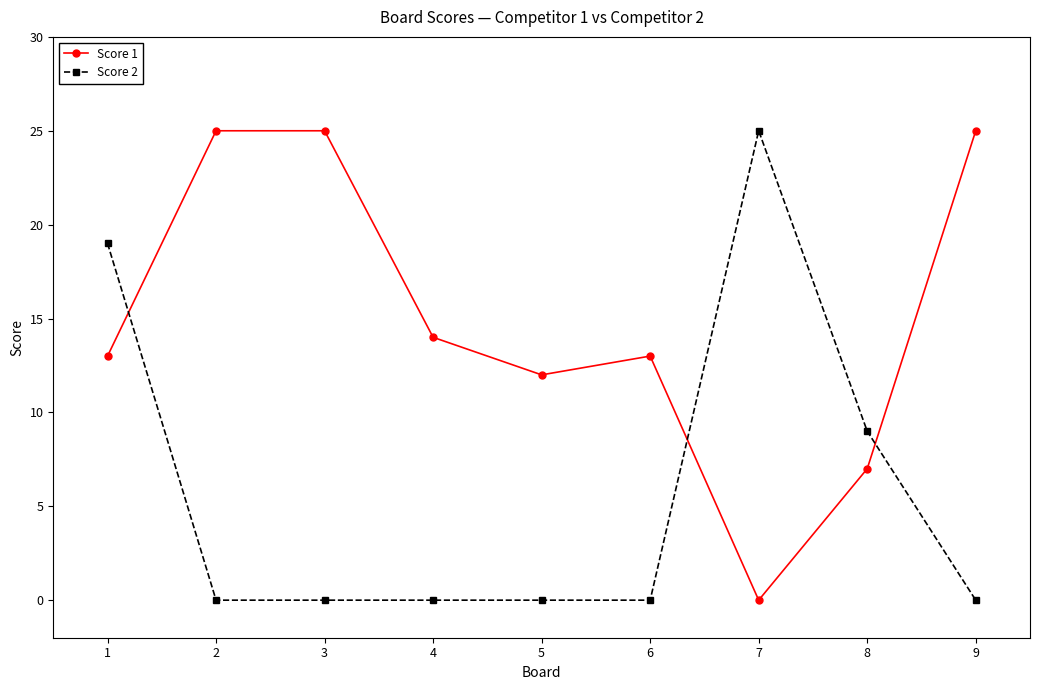

How many intersections are there between Score 1 and Score 2?

3